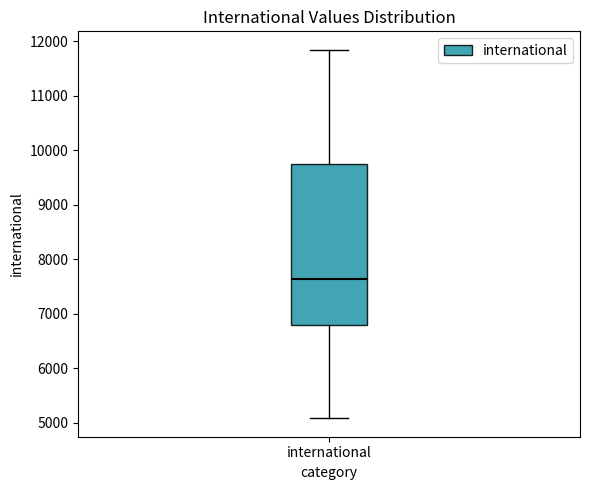

Where is the upper edge of the box for international on the y-axis? The values are not printed on the chart, so give them approximately, as read against the axis.

9800